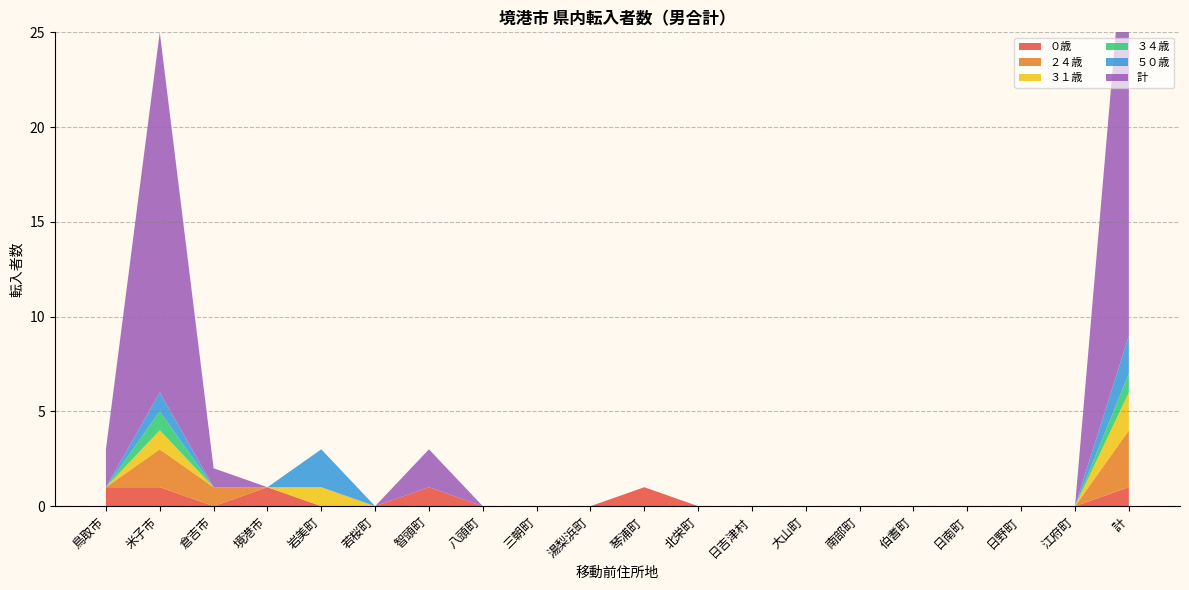

Reading left to right, extract all data points from this chart.

０歳: 1	1	0	1	0	0	1	0	0	0	1	0	0	0	0	0	0	0	0	1
２４歳: 0	2	1	0	0	0	0	0	0	0	0	0	0	0	0	0	0	0	0	3
３１歳: 0	1	0	0	1	0	0	0	0	0	0	0	0	0	0	0	0	0	0	2
３４歳: 0	1	0	0	0	0	0	0	0	0	0	0	0	0	0	0	0	0	0	1
５０歳: 0	1	0	0	2	0	0	0	0	0	0	0	0	0	0	0	0	0	0	2
計: 2	19	1	0	0	0	2	0	0	0	0	0	0	0	0	0	0	0	0	24